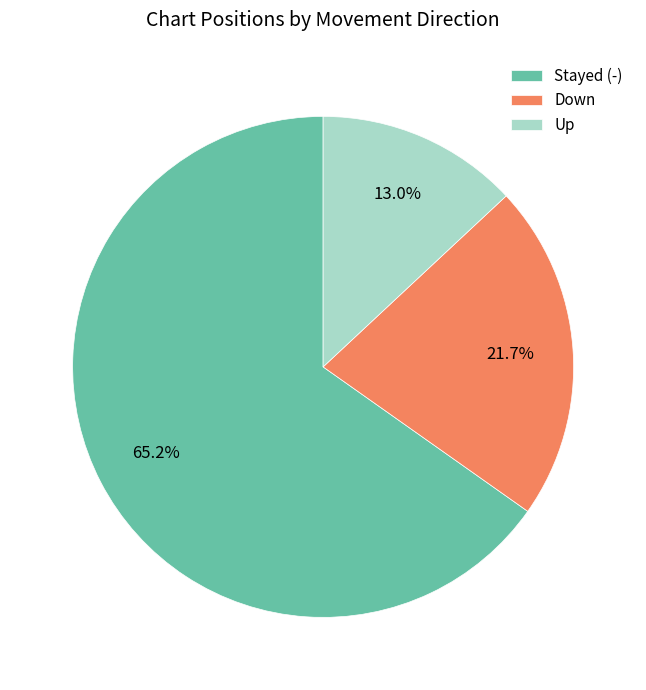

Does Stayed (-) account for over 50% of the chart?

Yes